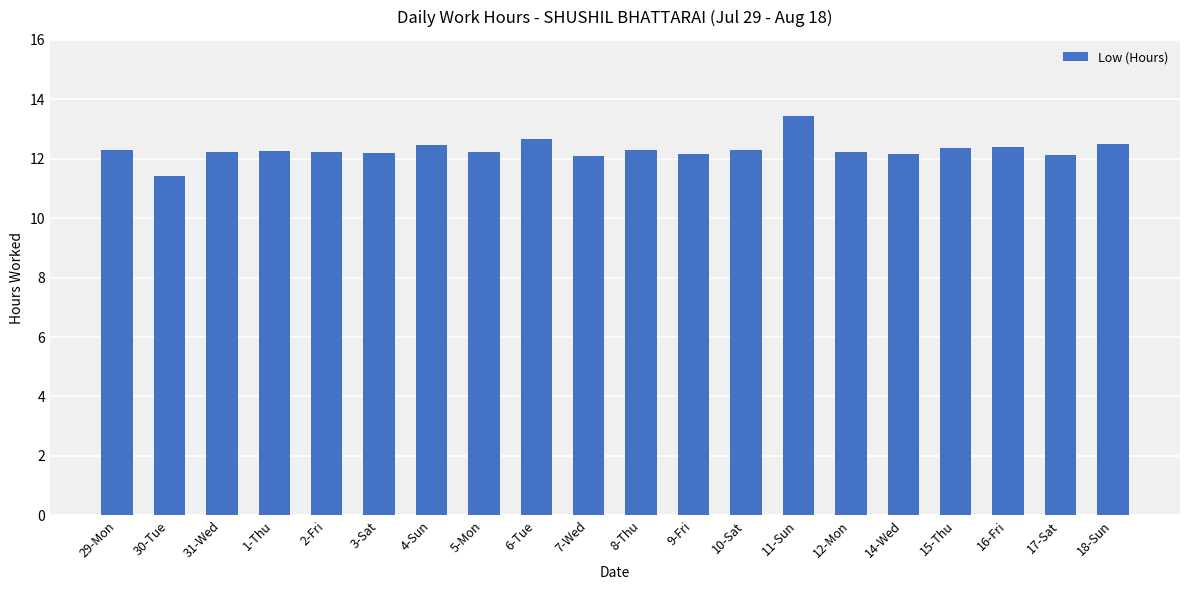

What position from the right is 17-Sat?

2